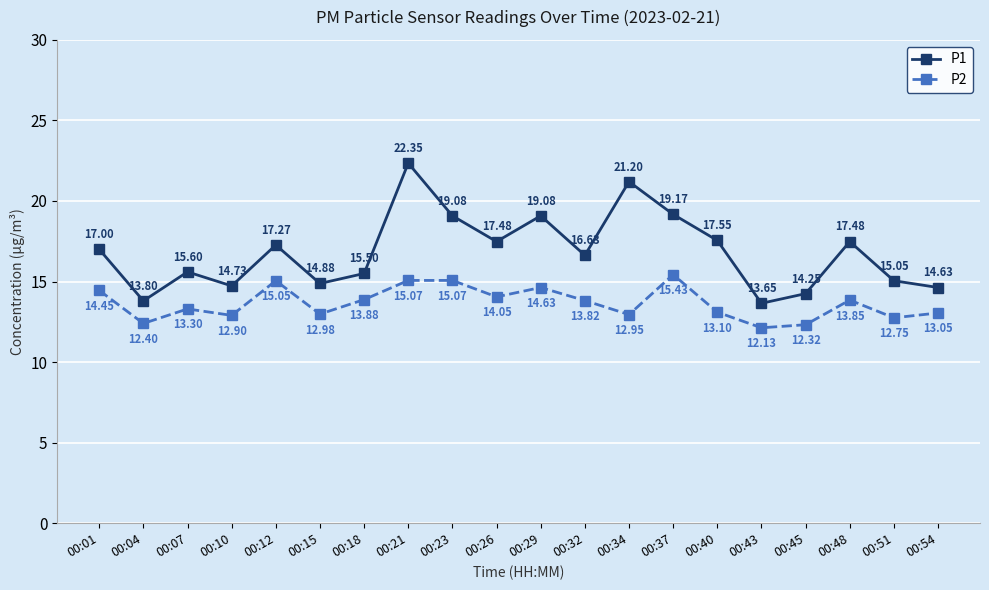

Is the value of P1 at 00:29 greater than the value of P2 at 00:32?

Yes